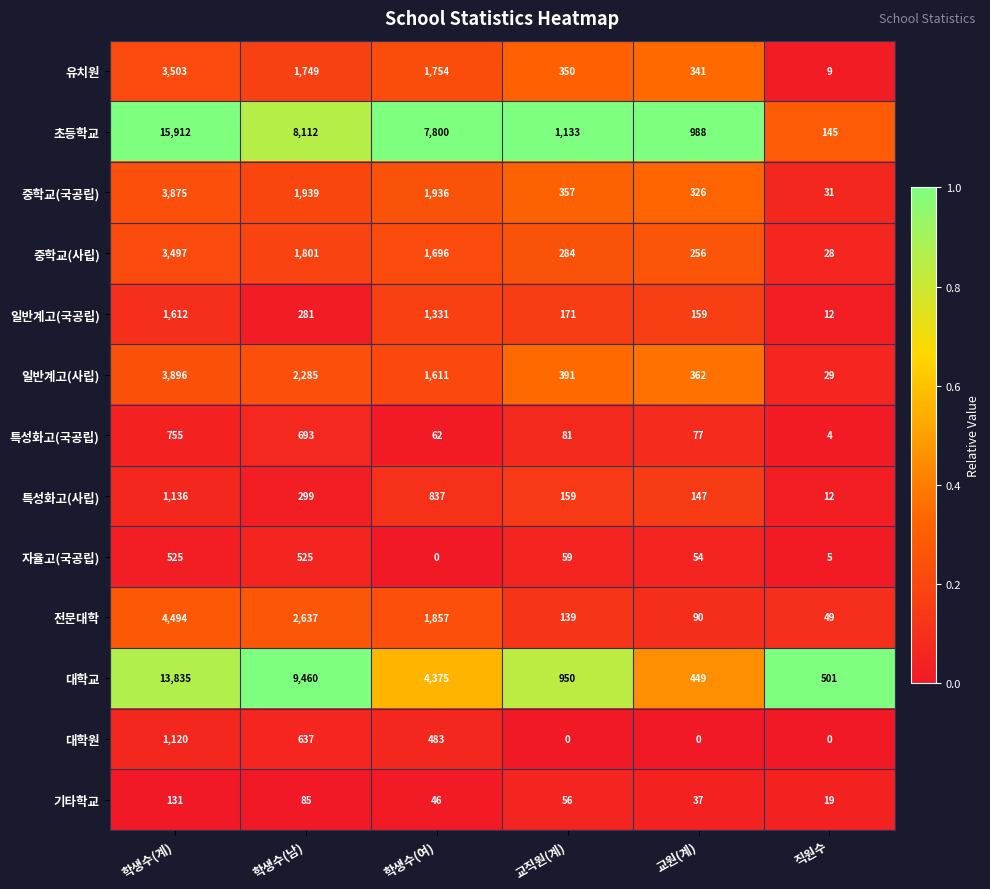

What is the total value across all series at 직원수?

844